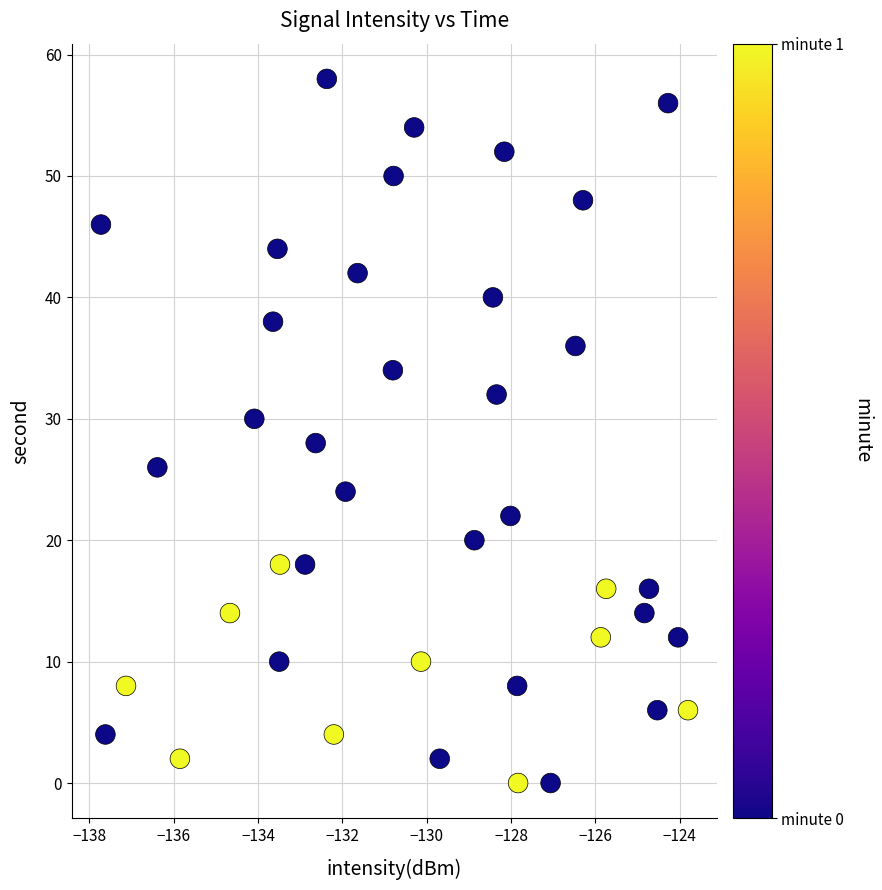

What is the range of Y values (max minus min)?

58